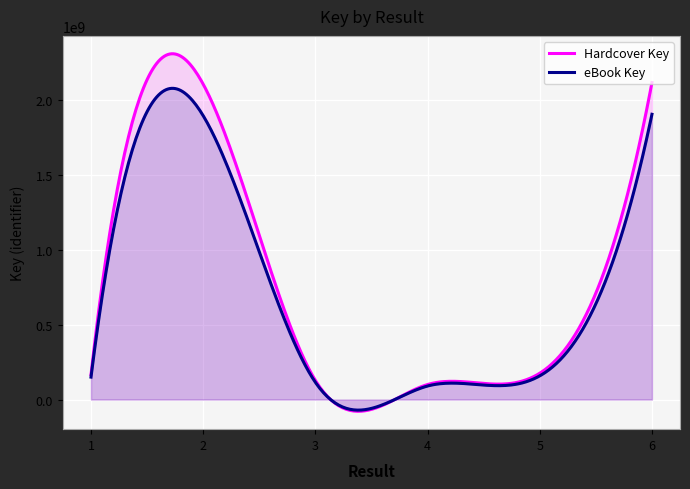

The value of eBook Key at 4 is 100225140. True or false?

True